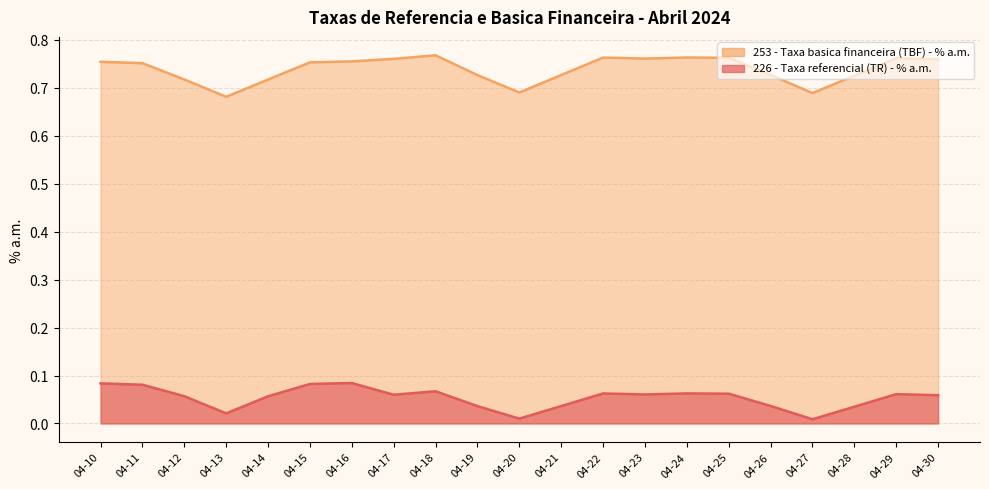

Is the value of 226 - Taxa referencial (TR) - % a.m. at 04-10 greater than the value of 253 - Taxa basica financeira (TBF) - % a.m. at 04-20?

No